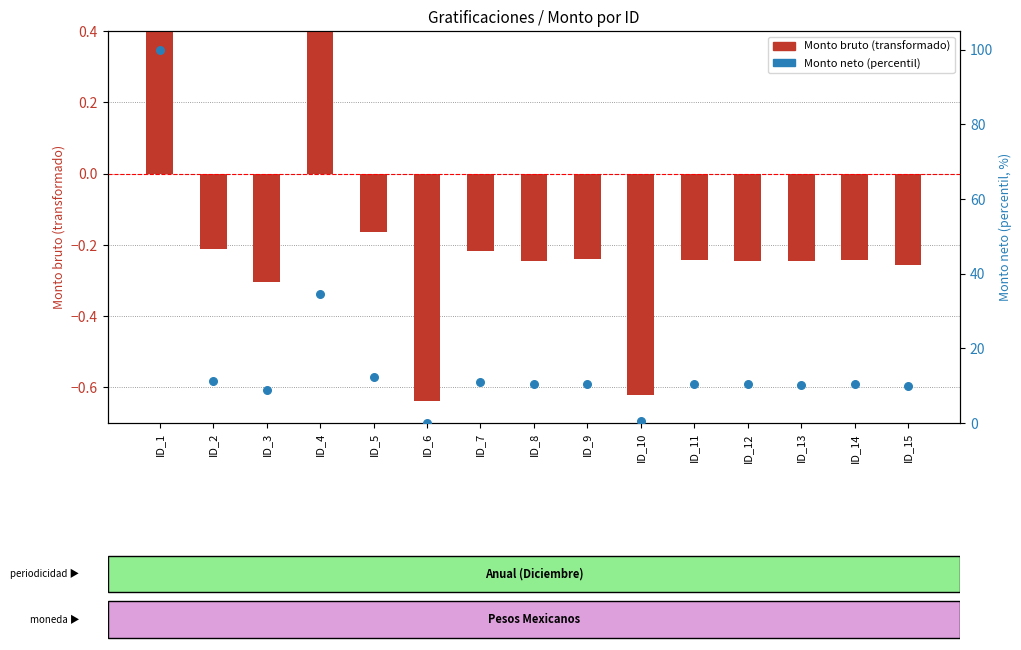

What is the total value across all series at ID_1?

103.2